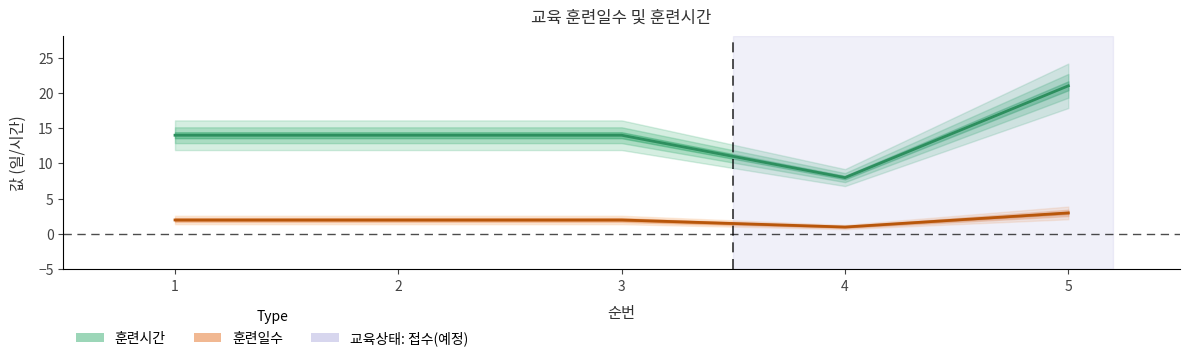

Which has a higher value, 5 or 2?

5